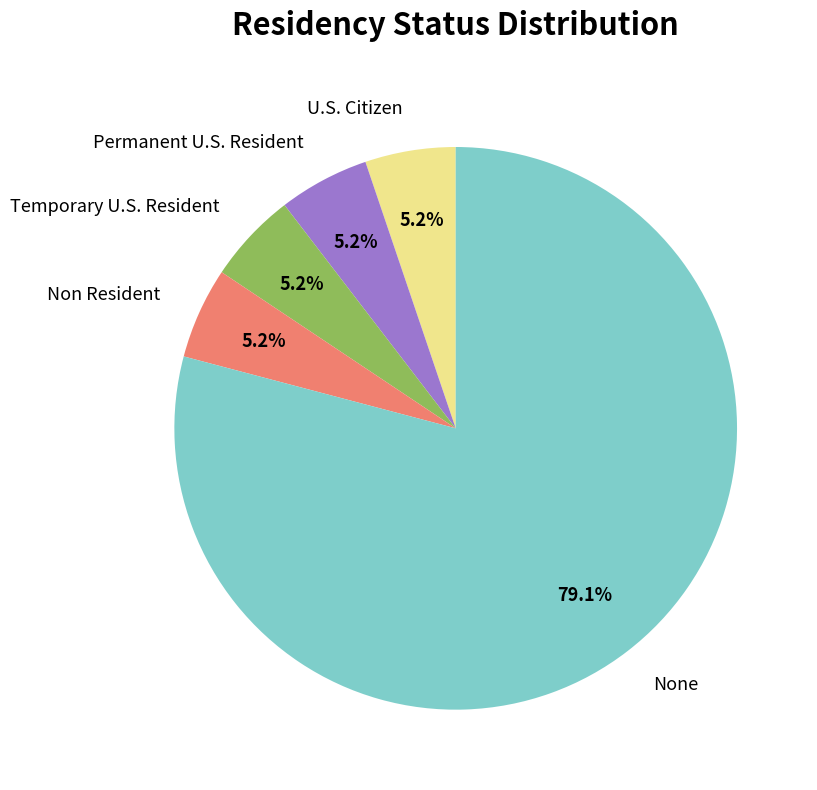

Does Non Resident account for over 50% of the chart?

No